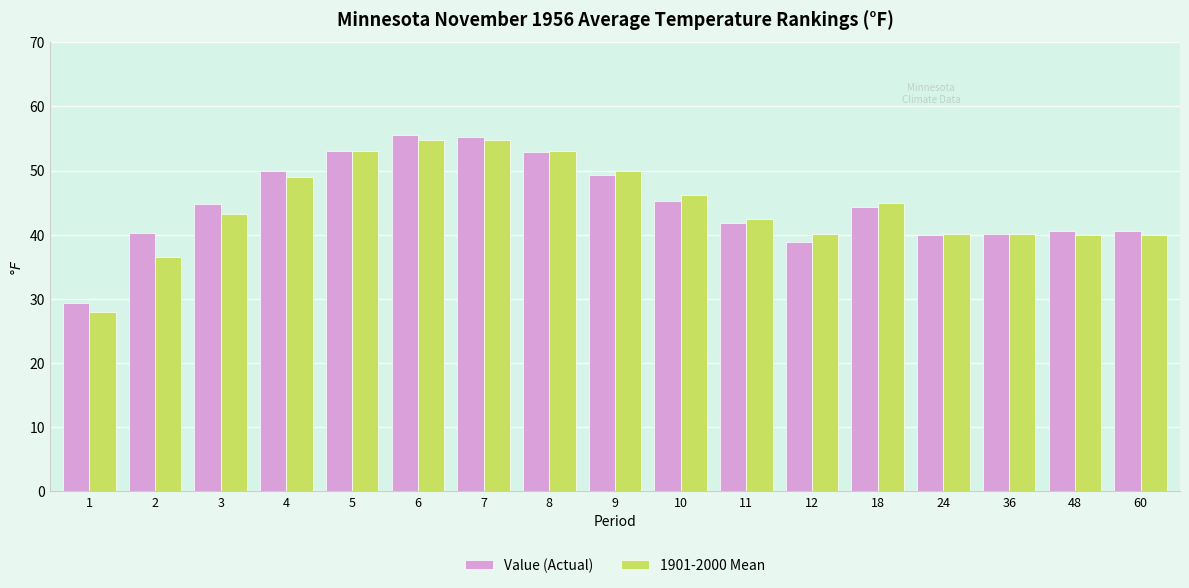

At which label does 1901-2000 Mean reach its minimum?

1